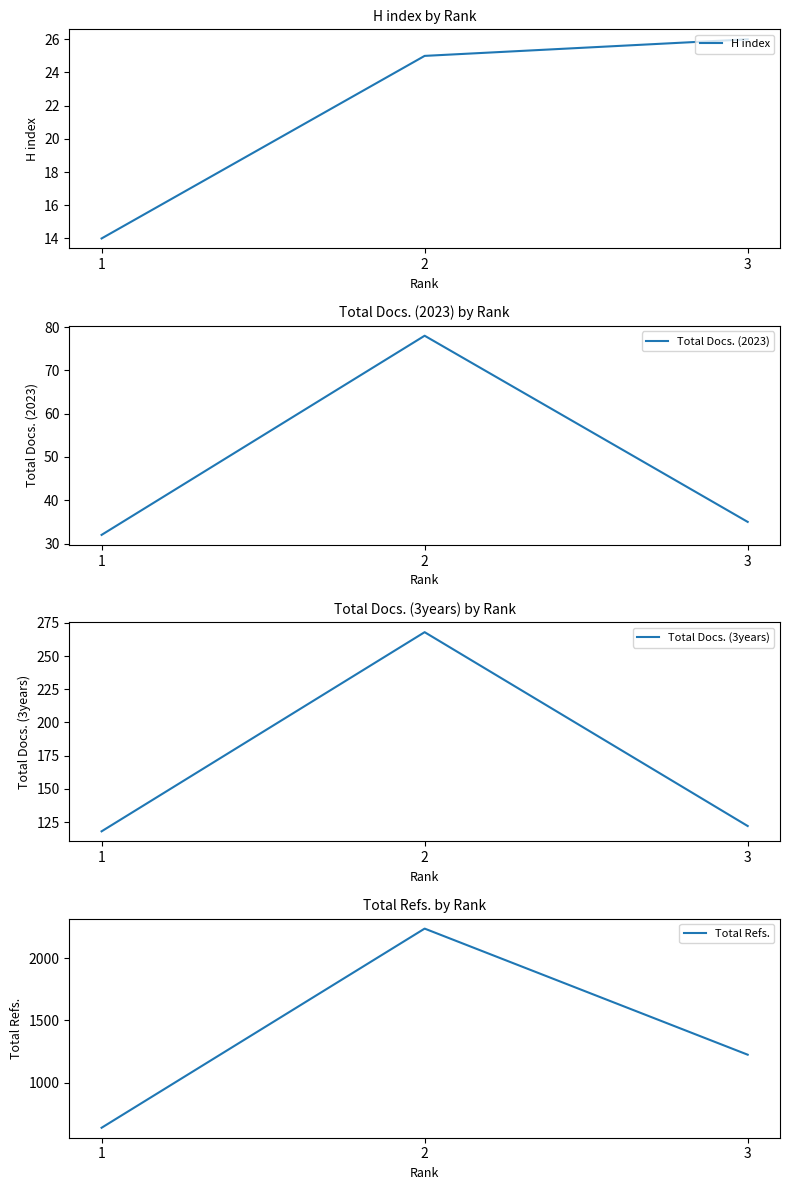

True or false: Total Docs. (2023) has a value of 10 at 1.

False